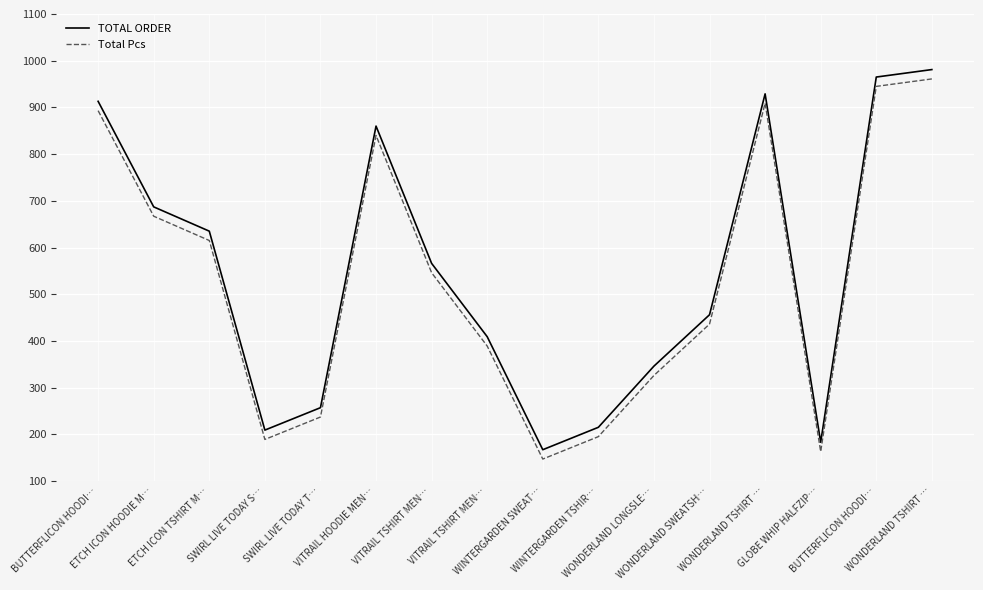

Does the chart display data point markers on the line(s)?

No